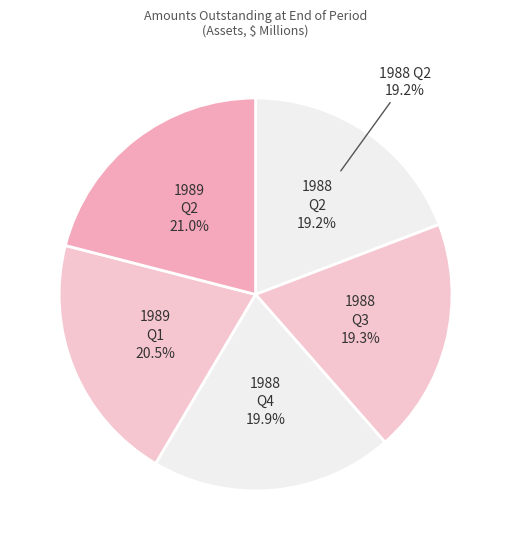

Is there any slice that represents more than half of the pie?

No